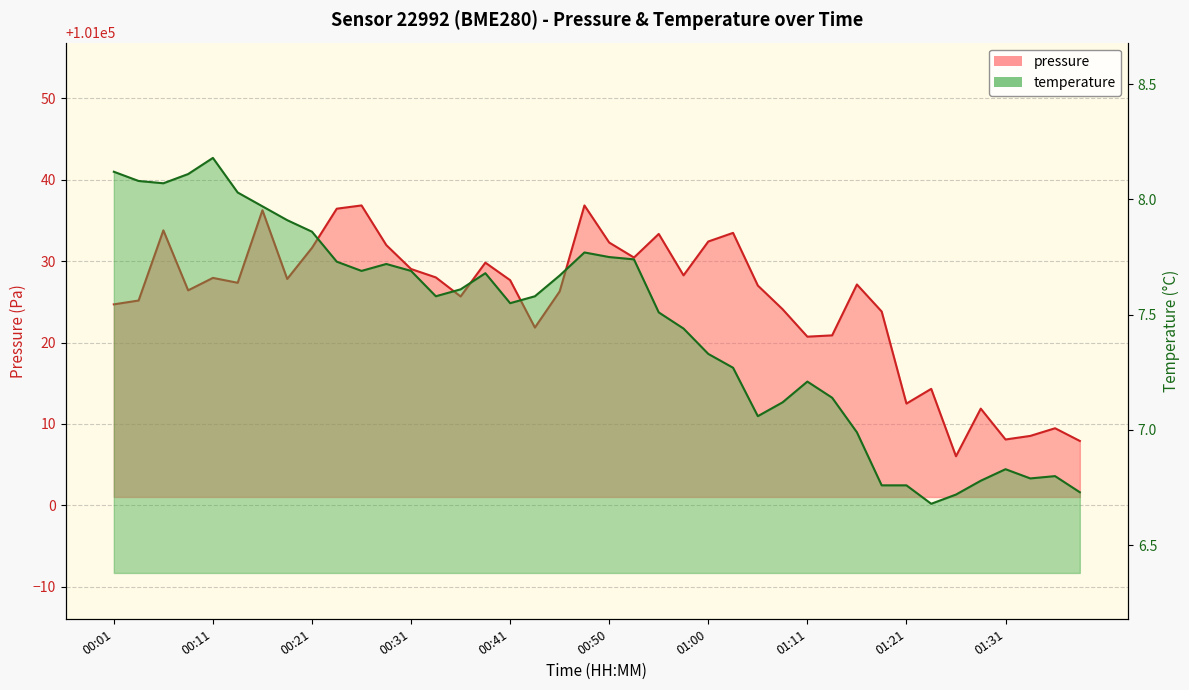

Which series has the largest total across all categories?

pressure